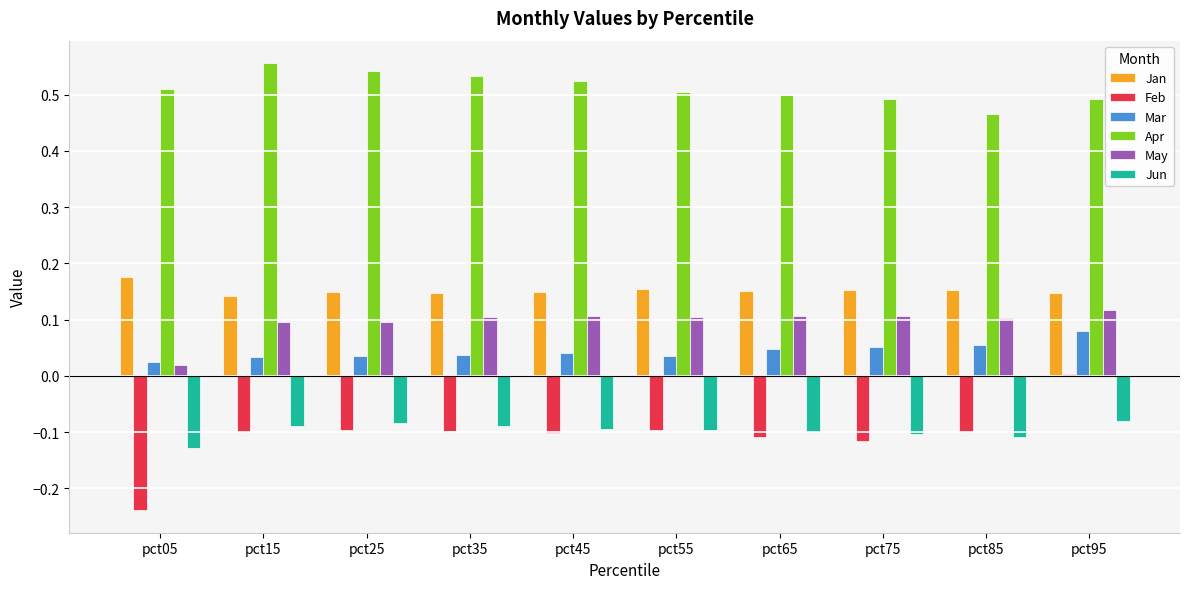

How many series are shown in this chart?

6